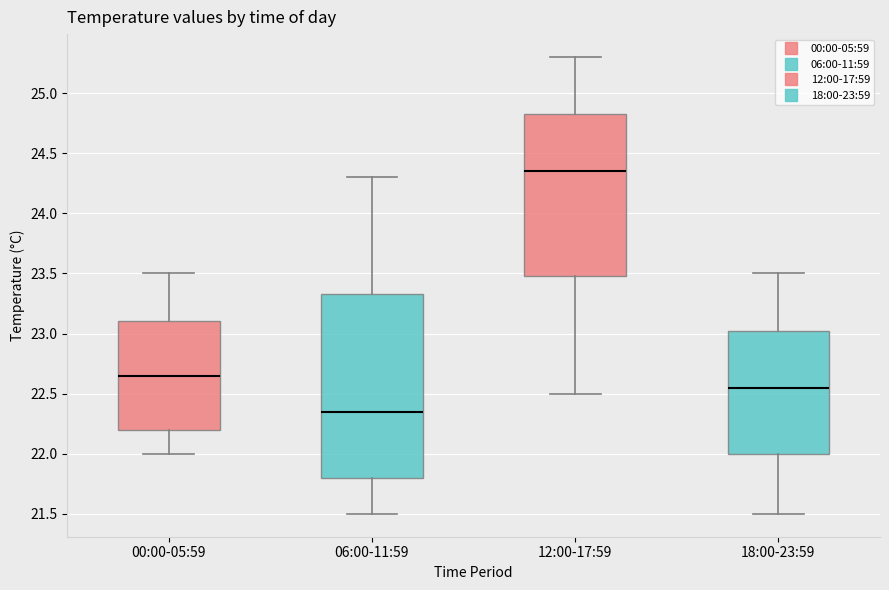

Which box has the lowest median line?

06:00-11:59